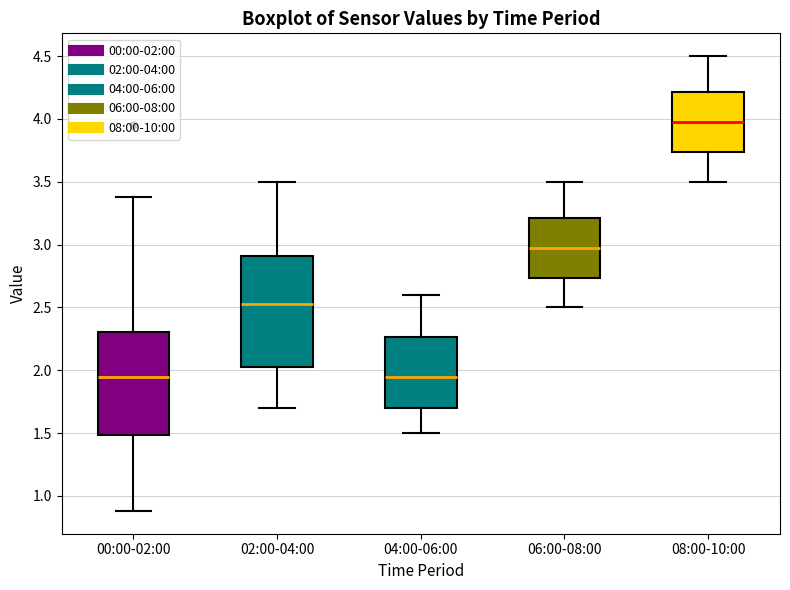

Where does the lower whisker of the box for 06:00-08:00 end on the y-axis? The values are not printed on the chart, so give them approximately, as read against the axis.

2.50